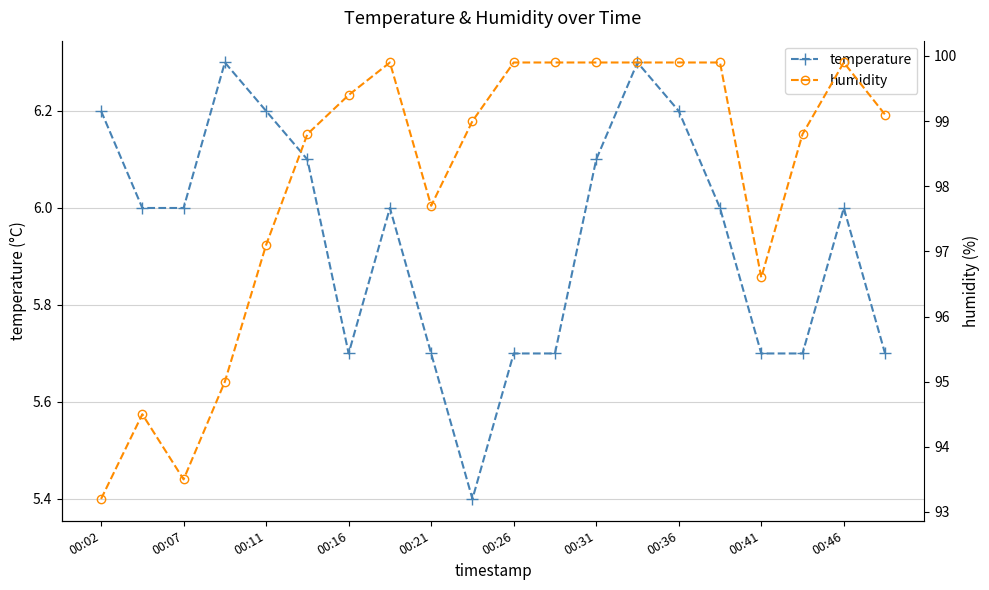

What are all the series names shown in the legend?

temperature, humidity